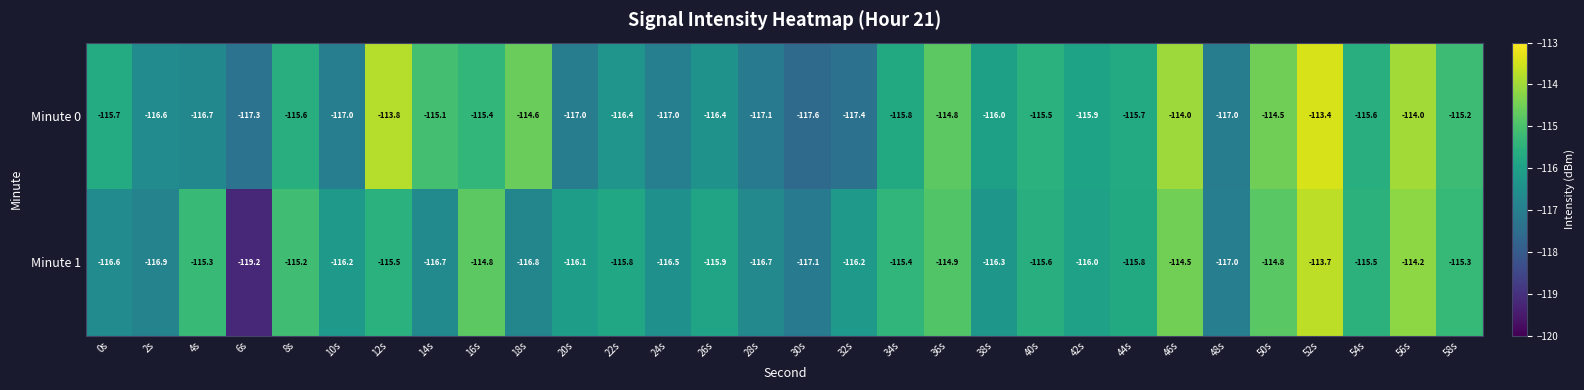

What is the total value across all series at 12s?

-229.3